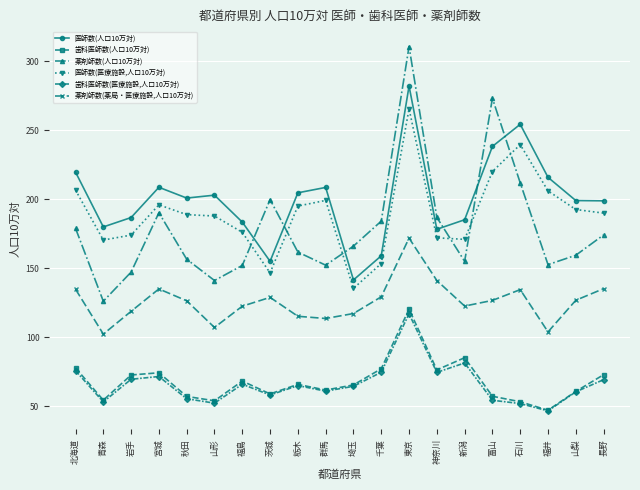

True or false: 医師数(医療施設,人口10万対) and 歯科医師数(医療施設,人口10万対) intersect in this chart.

False